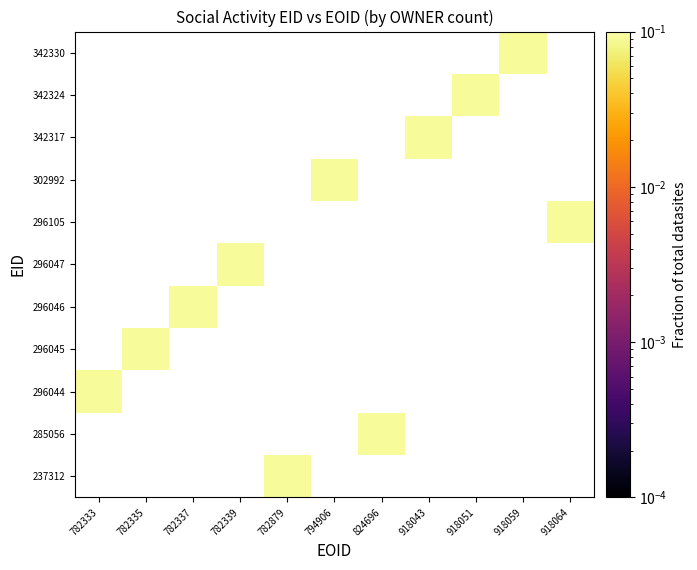

List the series in order of their peak value, highest first.

237312, 285056, 296044, 296045, 296046, 296047, 296105, 302992, 342317, 342324, 342330